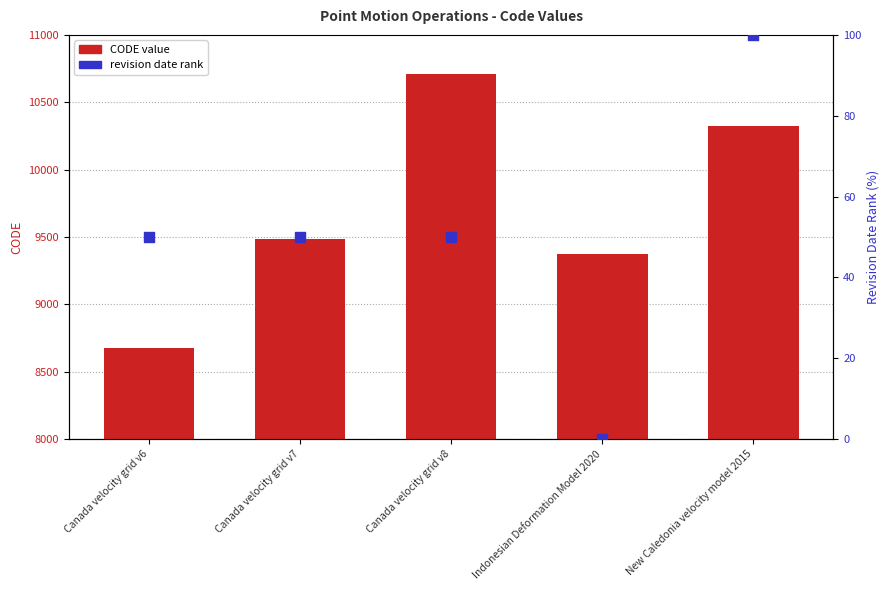

What is the total value across all series at Canada velocity grid v8?

10757